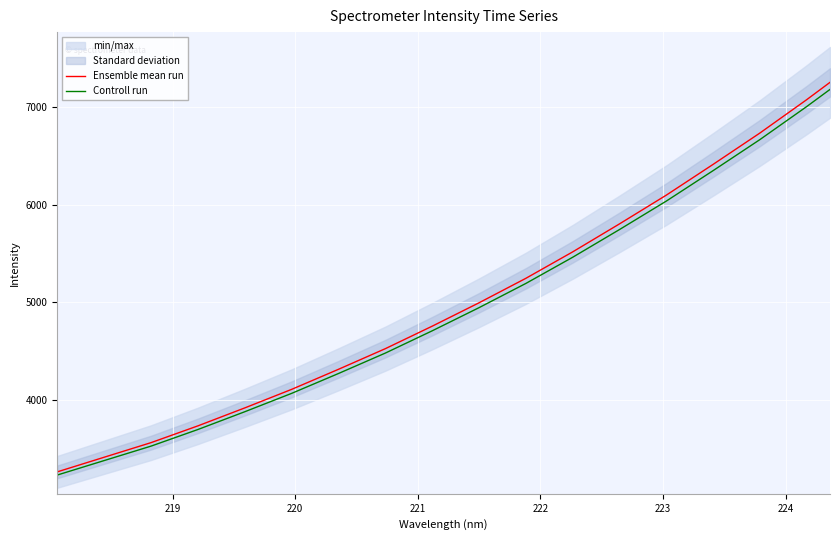

What is the lowest value of the Ensemble mean run series?

3260.9